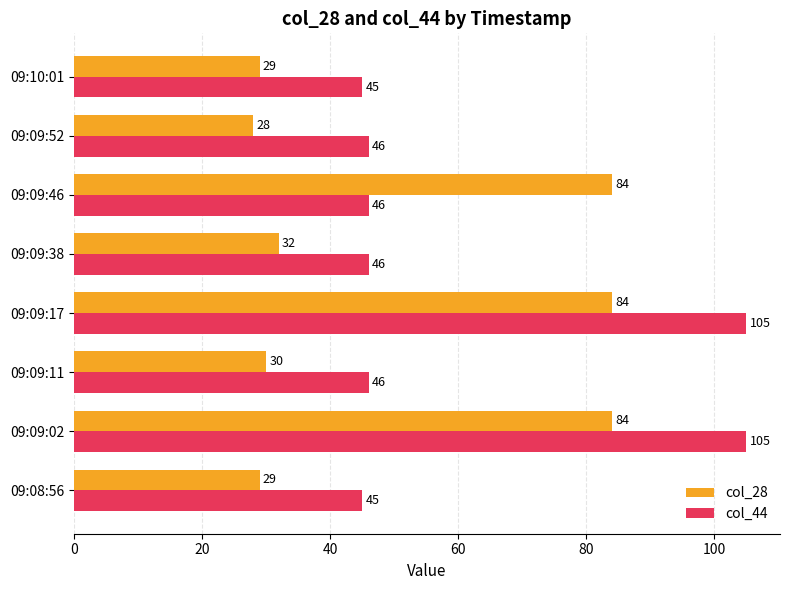

What is the difference between the highest and lowest values at 09:09:52?

18